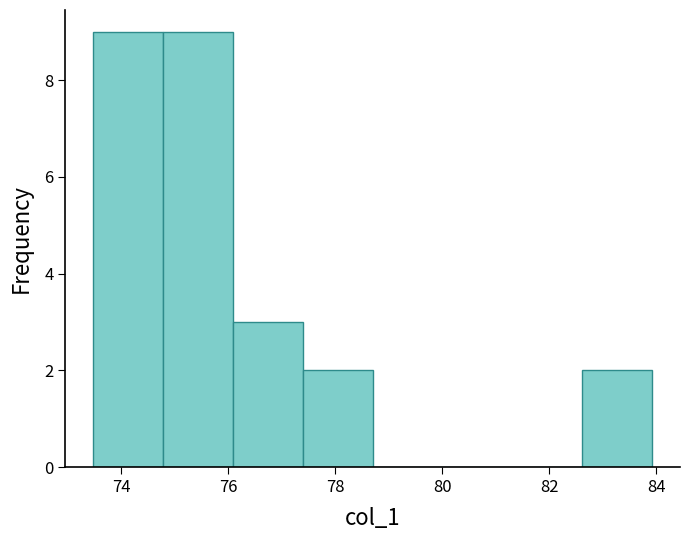

Reading left to right, list every bar in this chart as the range it spans on the x-axis followed by its height. Neither the bar edges nor the heights are printed on the chart, so give them approximately, as read against the axes.

73.4 to 74.8: 9
74.8 to 76.0: 9
76.0 to 77.4: 3
77.4 to 78.6: 2
78.6 to 80.0: 0
80.0 to 81.4: 0
81.4 to 82.6: 0
82.6 to 84.0: 2